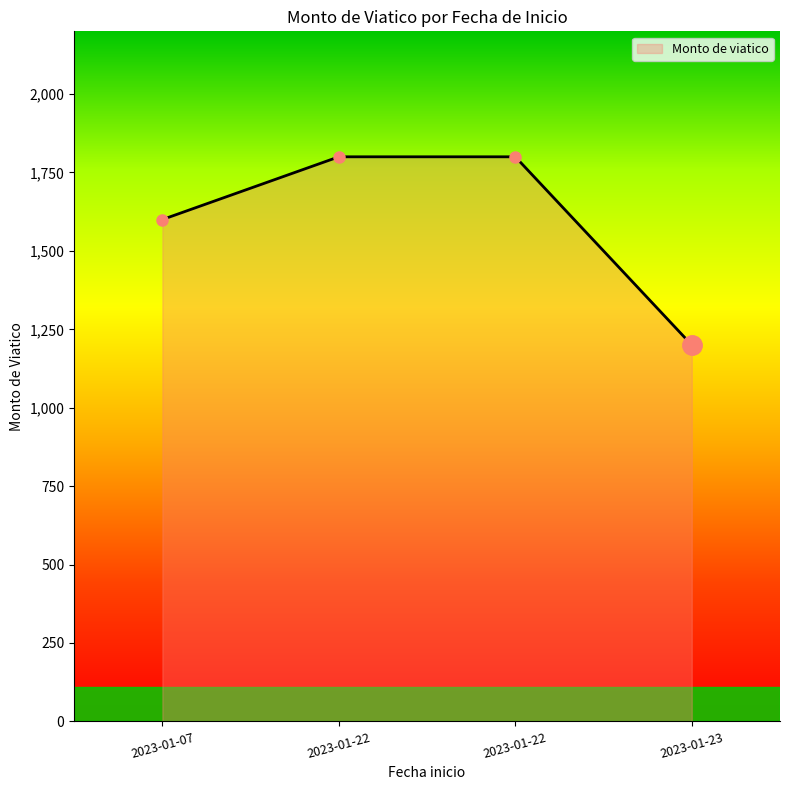

True or false: the data shows 432 at 2023-01-22.

False